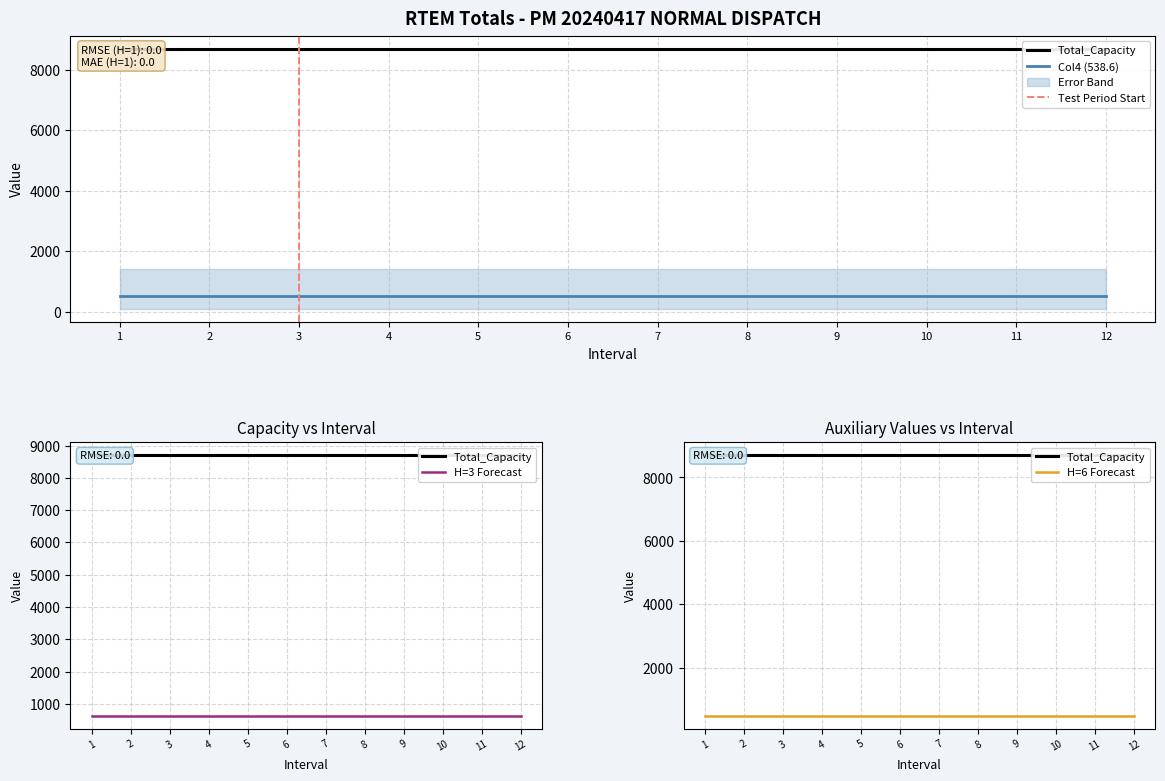

Rank the categories by Total_Capacity value from lowest to highest.

1, 2, 3, 4, 5, 6, 7, 8, 9, 10, 11, 12